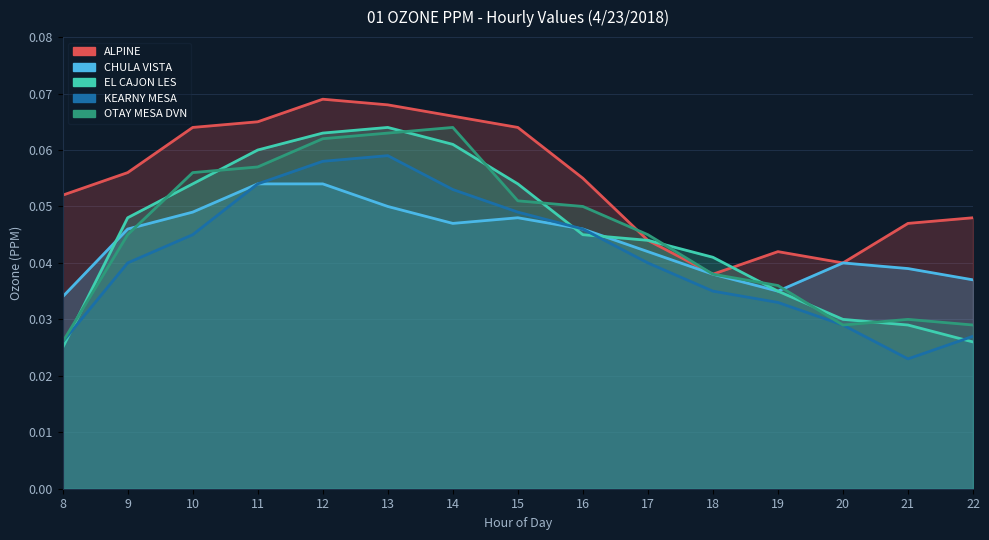

True or false: KEARNY MESA and CHULA VISTA cross at least once.

False